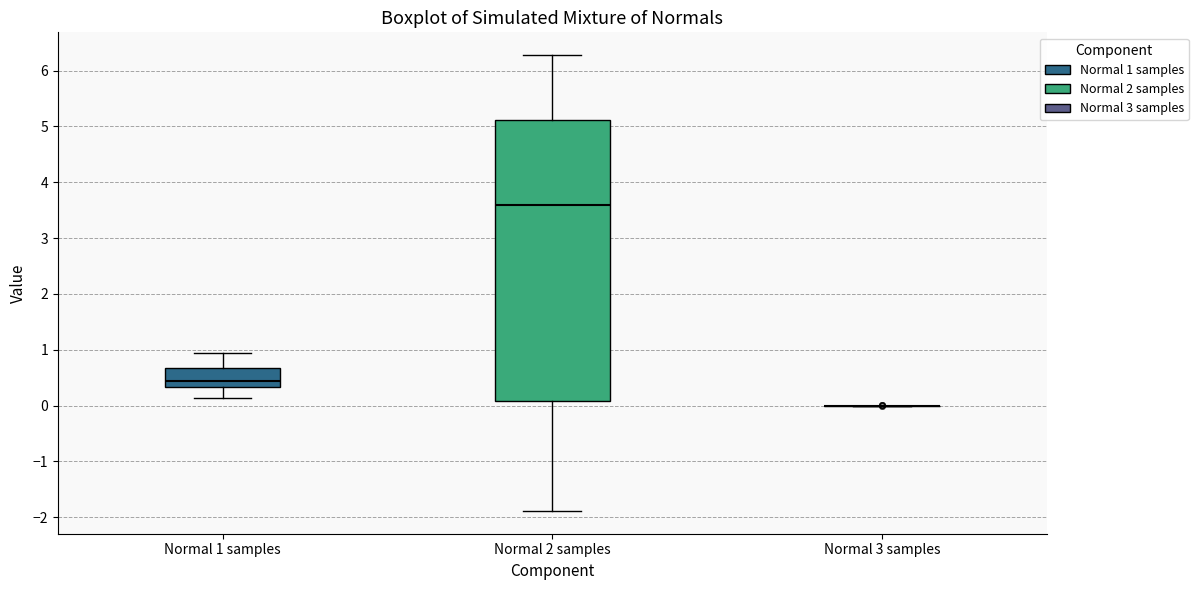

Reading left to right, transcribe this box plot: for each box, give where its median line is, the range the box spans, and where its two whiskers end, as read against the y-axis. The values are not printed on the chart, so give them approximately, as read against the axis.

Normal 1 samples: median 0.4, box 0.3 to 0.7, whiskers 0.1 to 0.9
Normal 2 samples: median 3.6, box 0.1 to 5.1, whiskers -1.9 to 6.3
Normal 3 samples: box collapsed to a line at 0.0, whiskers 0.0 to 0.0